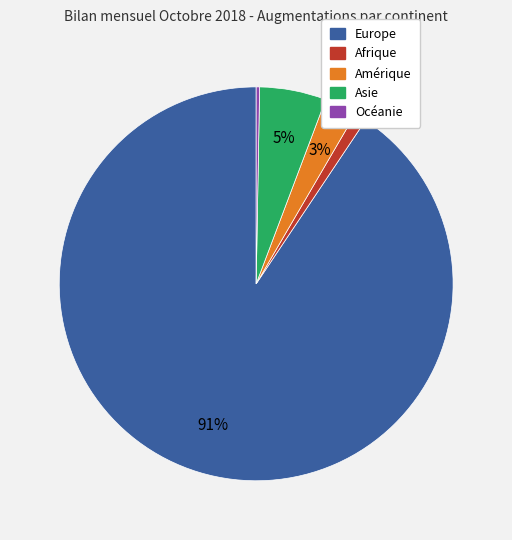

To the nearest percent, what percentage of the pie is Asie?

5%